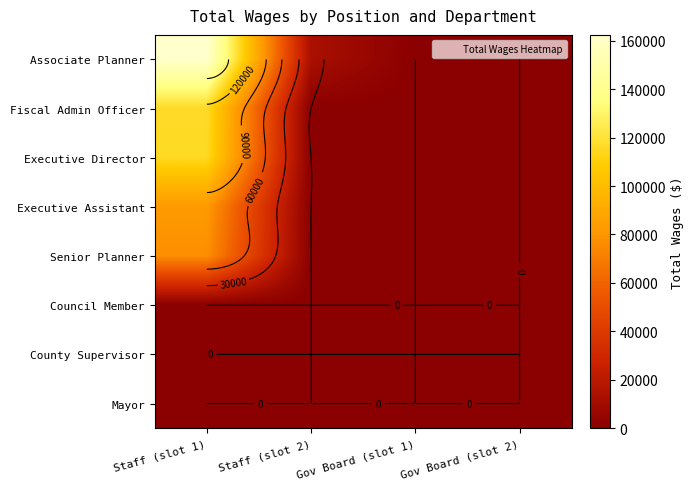

The Mayor series shows 0 at Gov Board (slot 1). True or false?

True